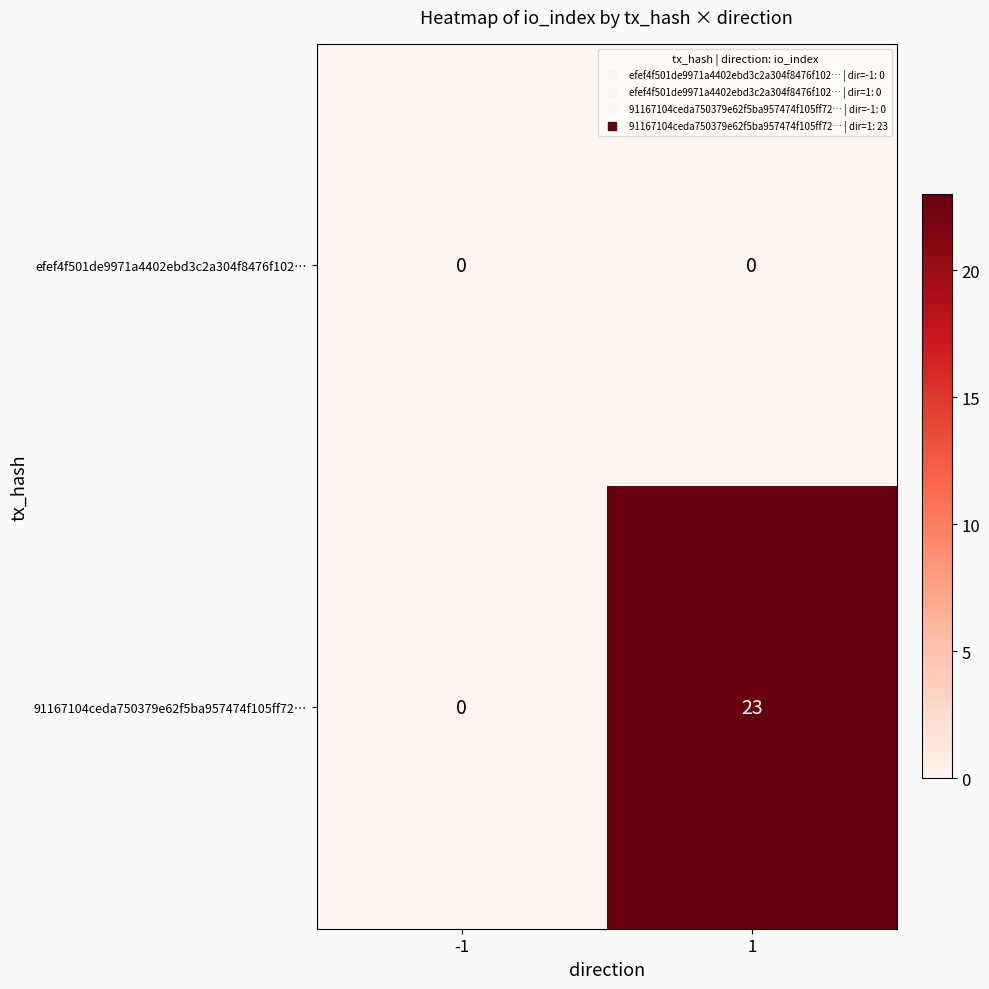

How many distinct data groups are displayed?

2